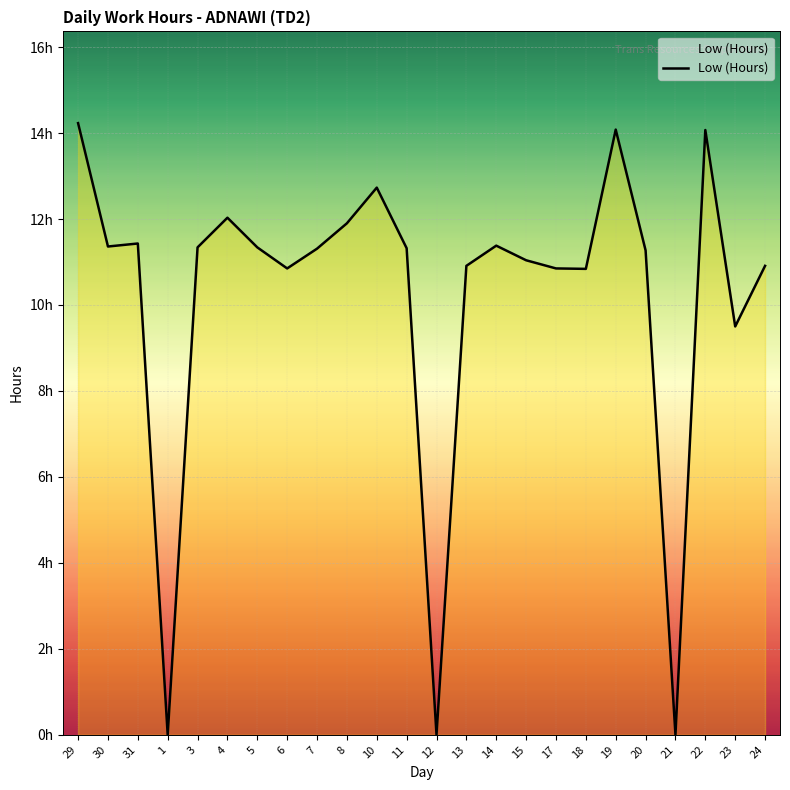

The chart shows a value of 0.0 at 21. True or false?

True